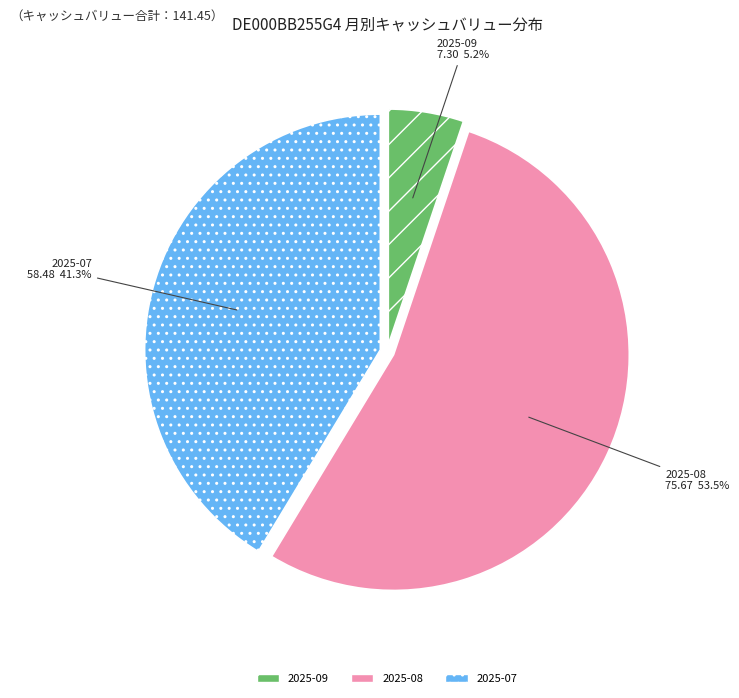

What is the largest slice in the pie chart?

2025-08